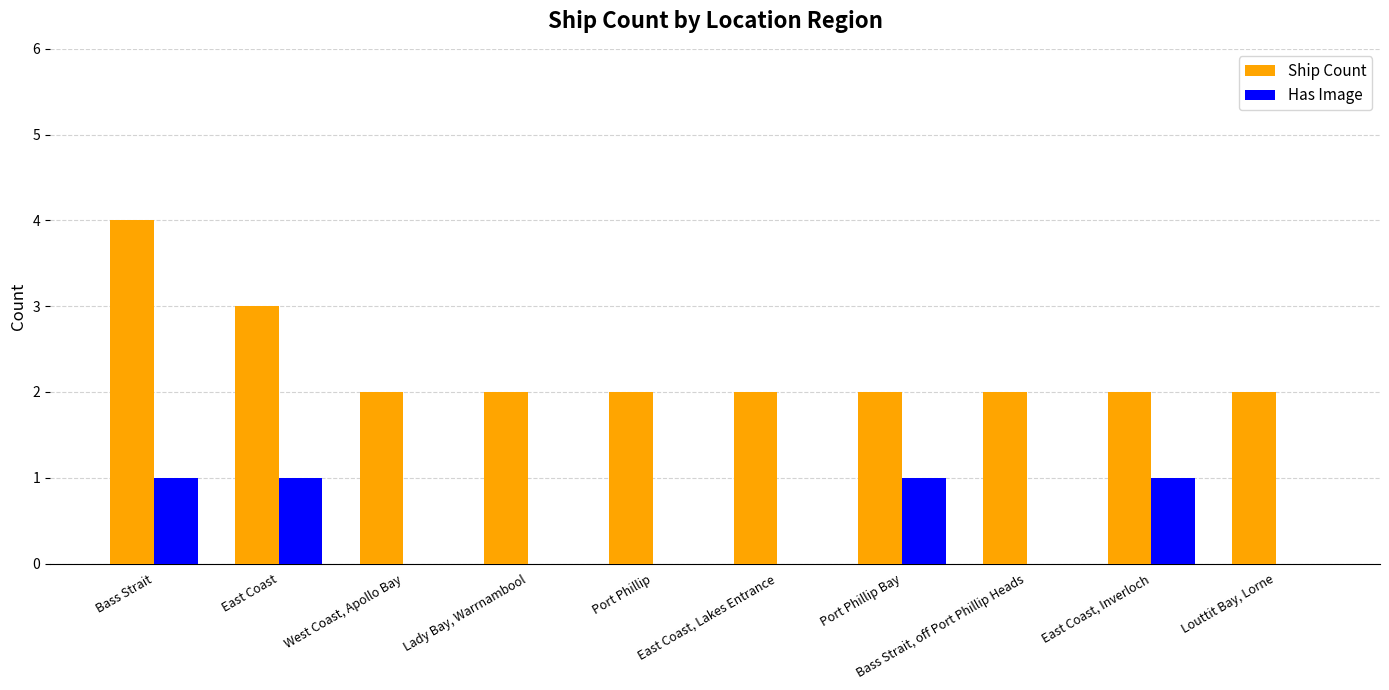

The Has Image series shows 0 at East Coast, Lakes Entrance. True or false?

True